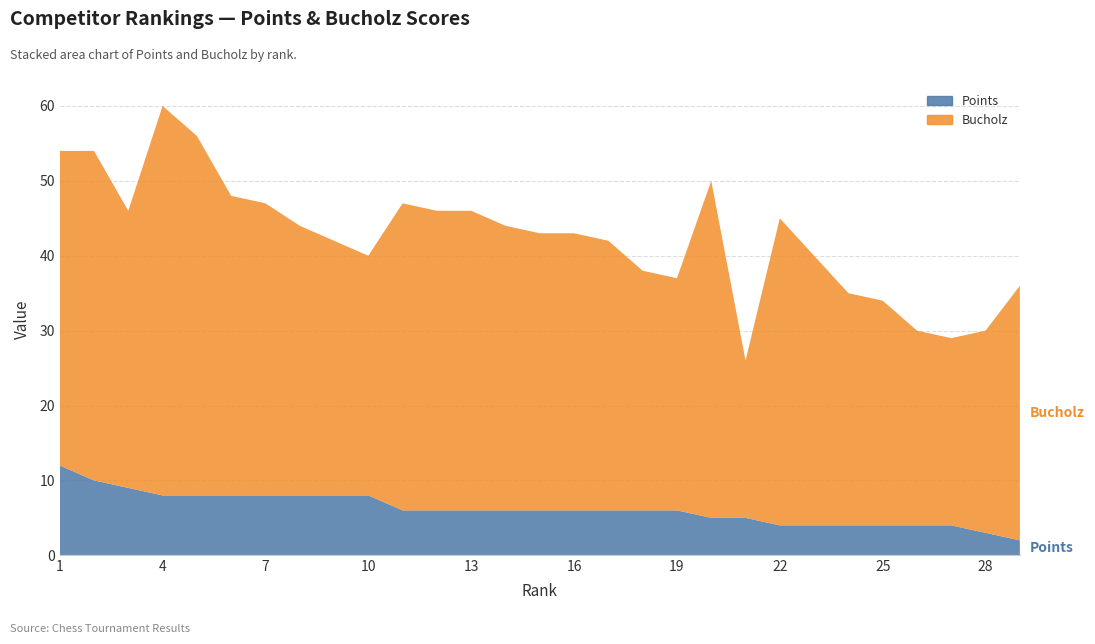

Reading left to right, transcribe all the data shown in this chart.

Bucholz: 1=42	2=44	3=37	4=52	5=48	6=40	7=39	8=36	9=34	10=32	11=41	12=40	13=40	14=38	15=37	16=37	17=36	18=32	19=31	20=45	21=21	22=41	23=36	24=31	25=30	26=26	27=25	28=27	29=34
Points: 1=12	2=10	3=9	4=8	5=8	6=8	7=8	8=8	9=8	10=8	11=6	12=6	13=6	14=6	15=6	16=6	17=6	18=6	19=6	20=5	21=5	22=4	23=4	24=4	25=4	26=4	27=4	28=3	29=2